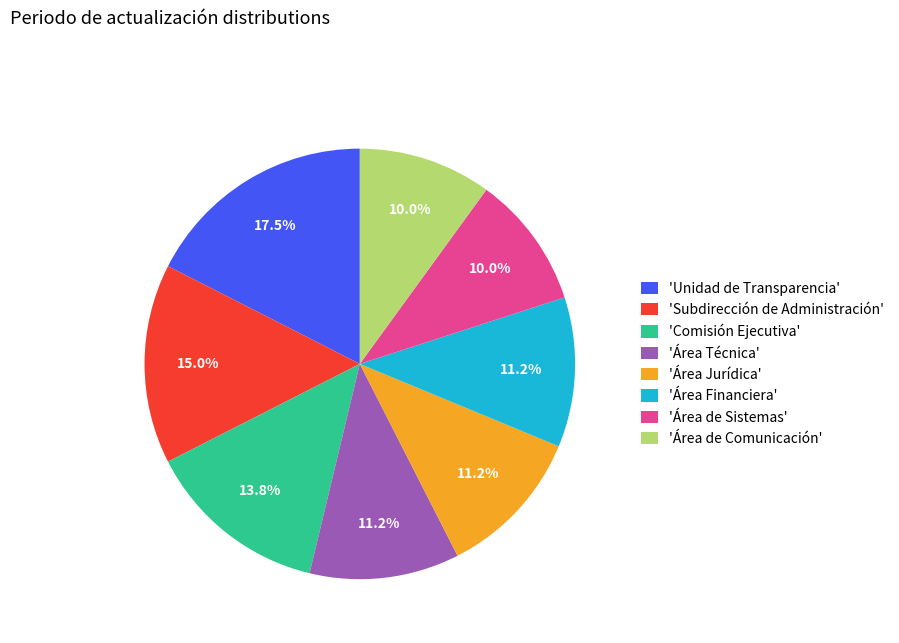

Between 'Área Técnica' and 'Subdirección de Administración', which is larger?

'Subdirección de Administración'